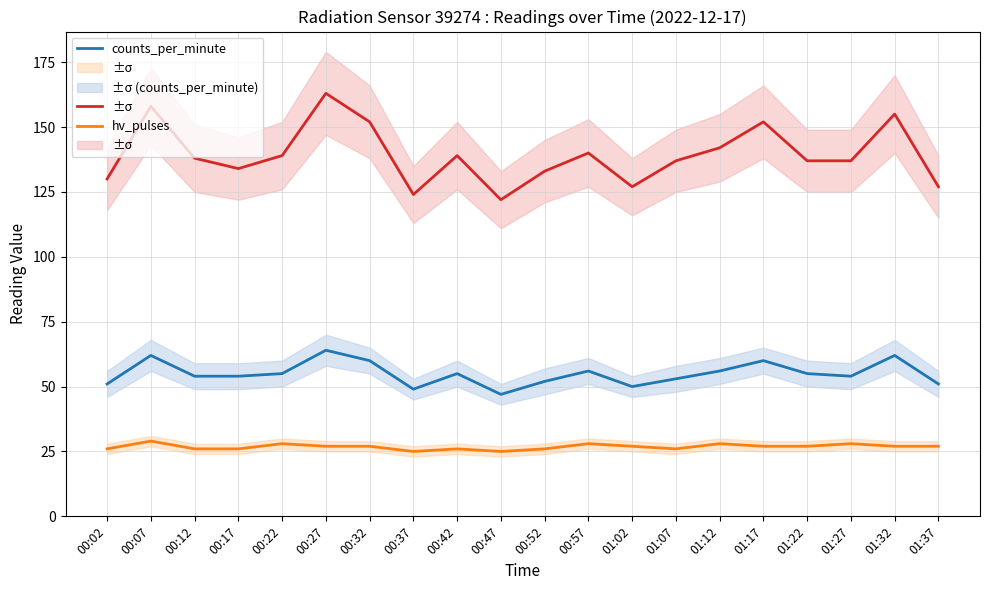

Rank the series at 01:32 from lowest to highest value.

hv_pulses, counts_per_minute, counts